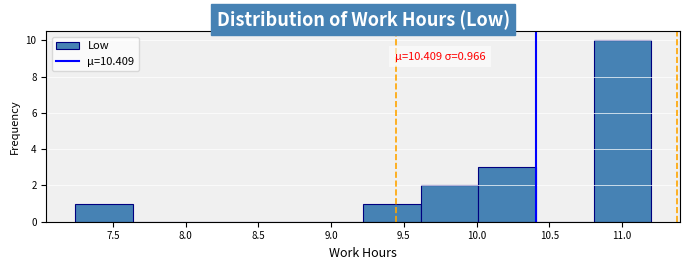

Over which range of the x-axis is the bar tallest?

10.80 to 11.20